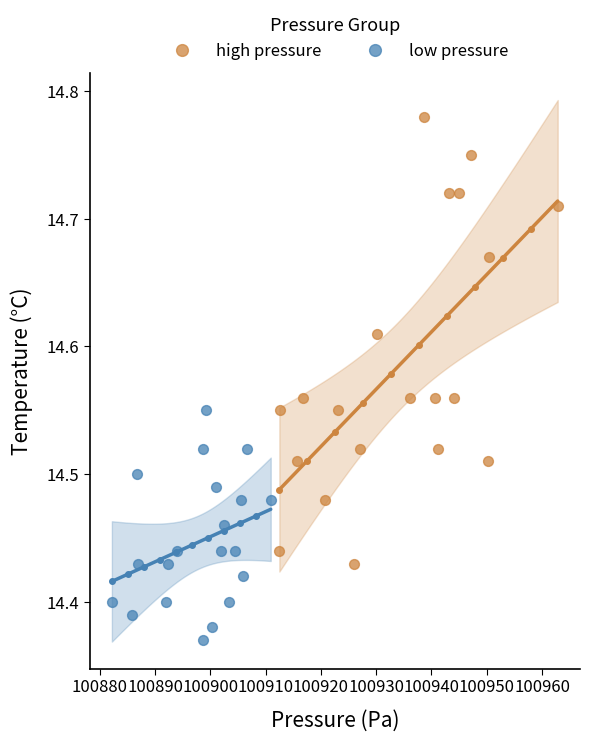

Which series reaches the maximum Y coordinate?

high pressure